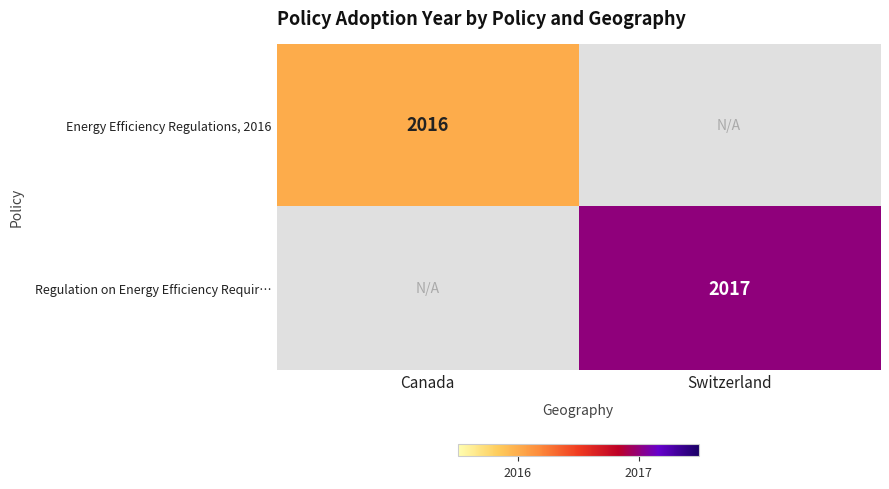

The value of Energy Efficiency Regulations, 2016 at Canada is 2016. True or false?

True